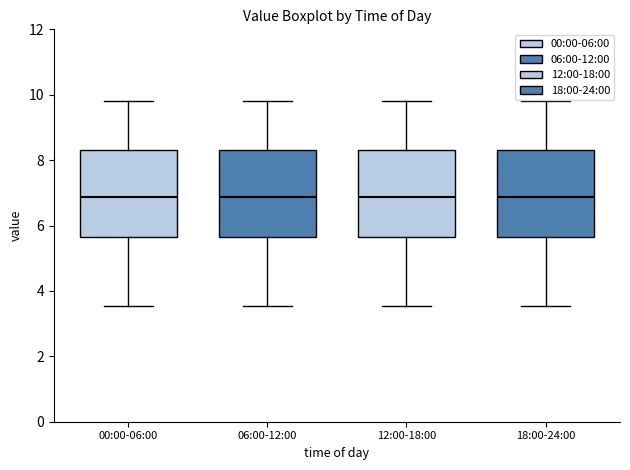

Reading left to right, read every box against the y-axis: the position of its median line, the range the box covers, and the ends of its whiskers. The values are not printed on the chart, so give them approximately, as read against the axis.

00:00-06:00: median 6.8, box 5.6 to 8.4, whiskers 3.6 to 9.8
06:00-12:00: median 6.8, box 5.6 to 8.4, whiskers 3.6 to 9.8
12:00-18:00: median 6.8, box 5.6 to 8.4, whiskers 3.6 to 9.8
18:00-24:00: median 6.8, box 5.6 to 8.4, whiskers 3.6 to 9.8